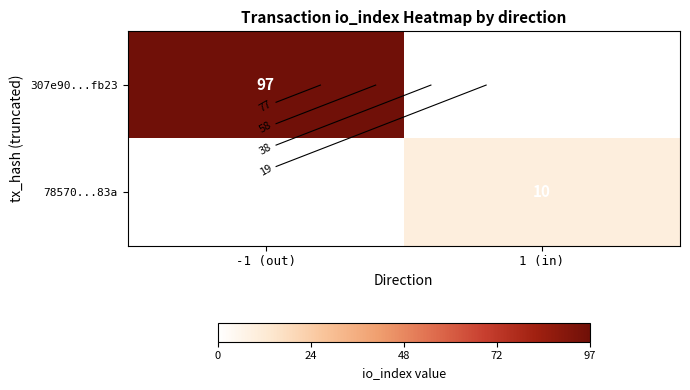

How many values in the 78570...83a series are below 10?

1